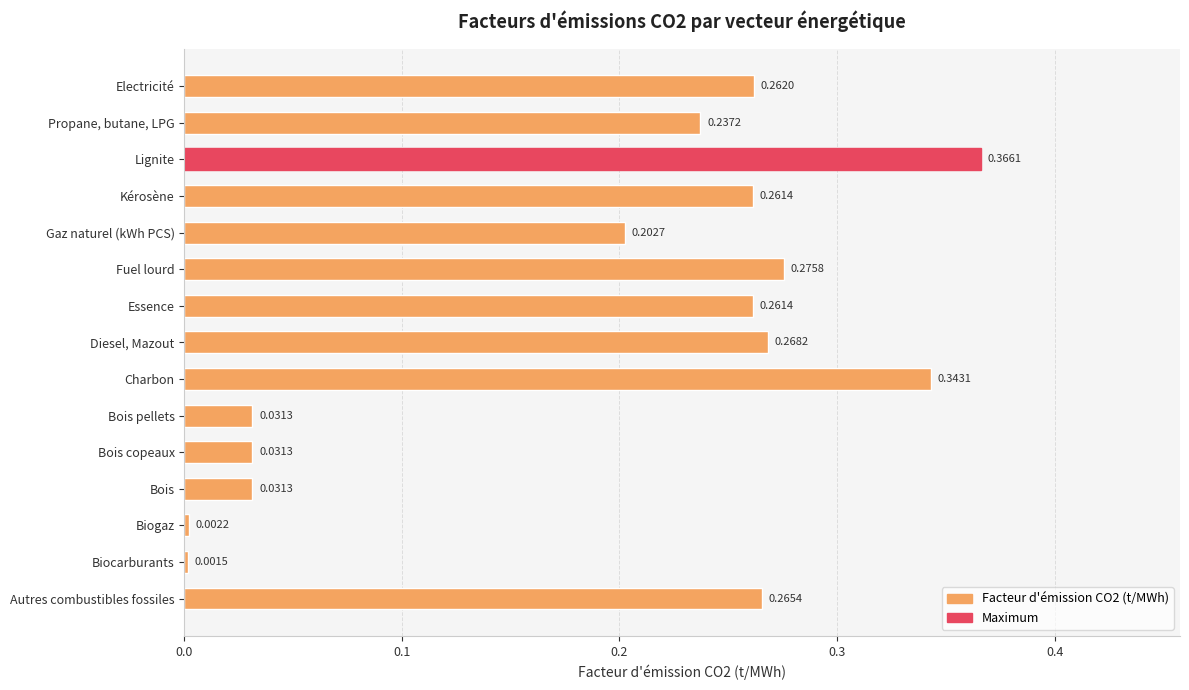

What is the change in value from Bois copeaux to Charbon?

+0.3